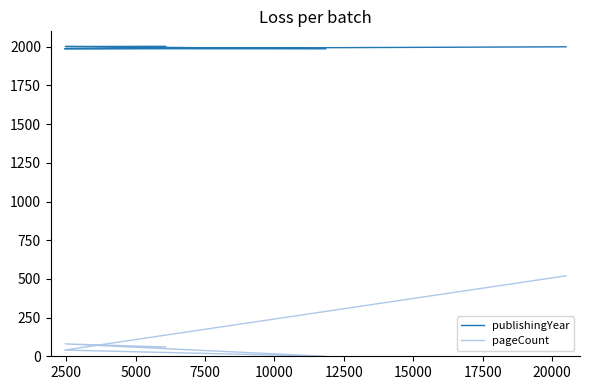

How many values in the publishingYear series are below 2000?

2